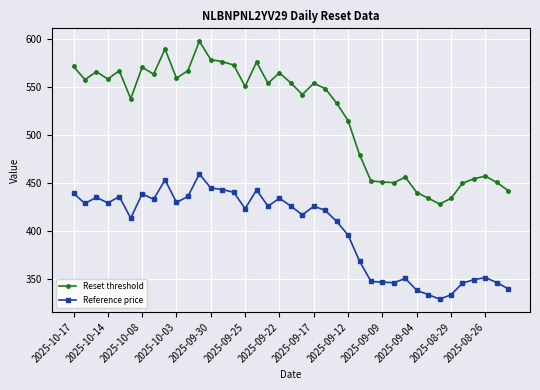

Which series has the largest total across all categories?

Reset threshold